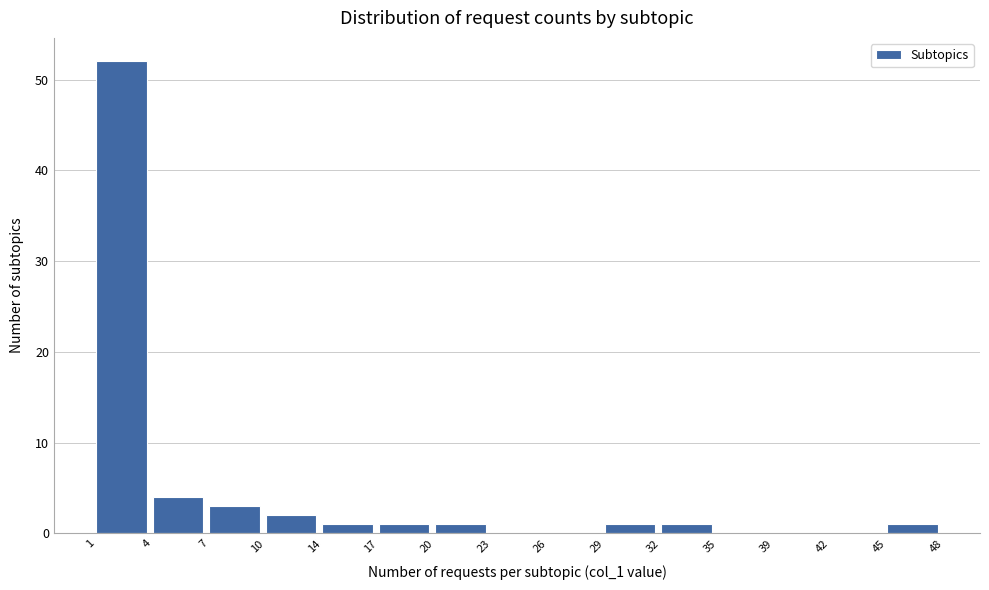

Over which range of the x-axis is the bar tallest?

1 to 4